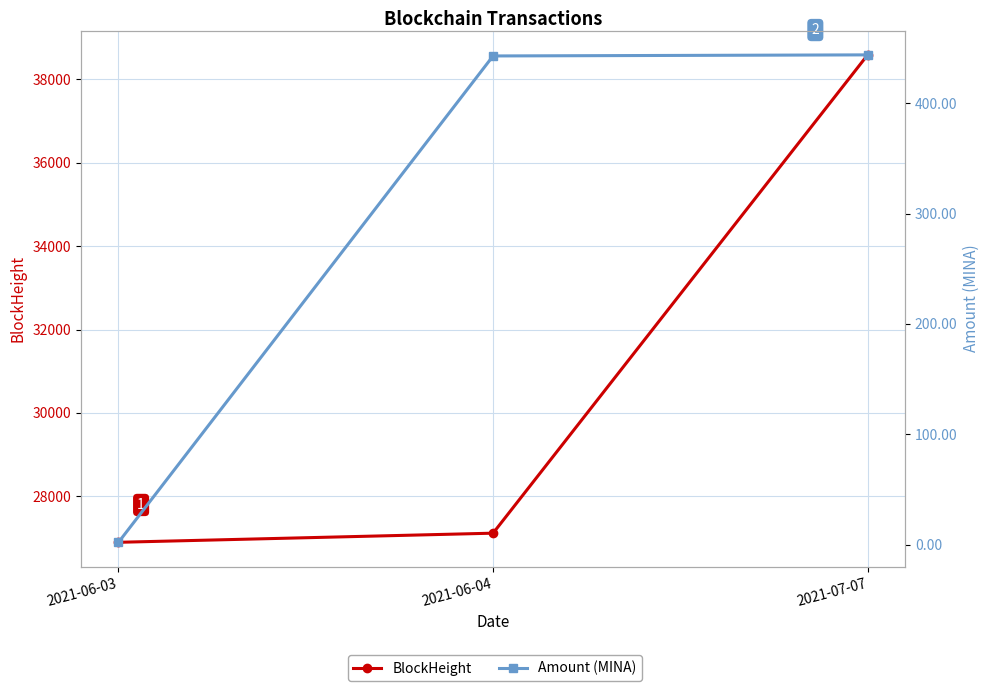

Read the Amount (MINA) value at 2021-06-03.

2.0